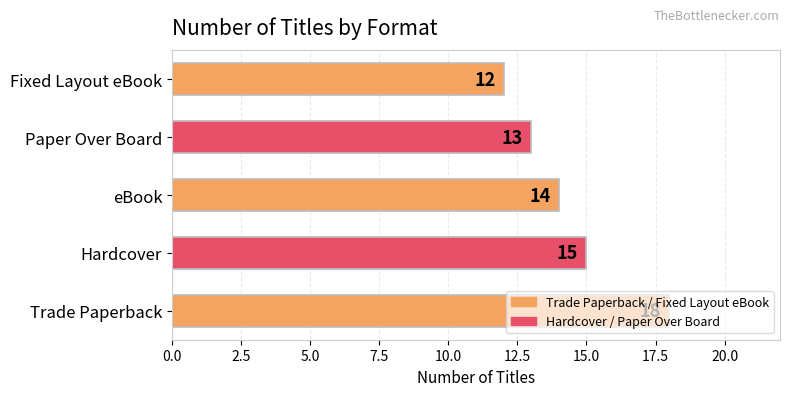

What is the difference between the second highest and minimum values?

3